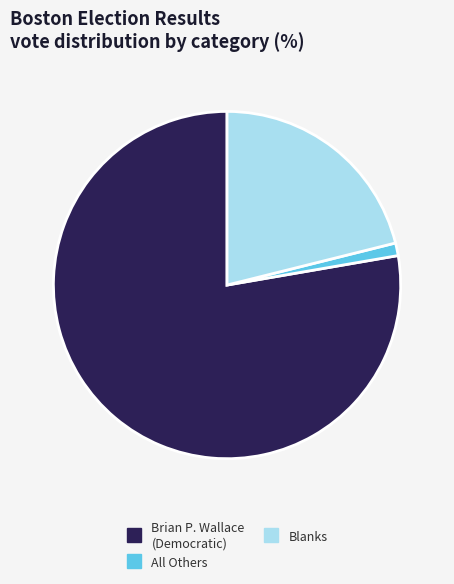

Does any single category account for the majority?

Yes